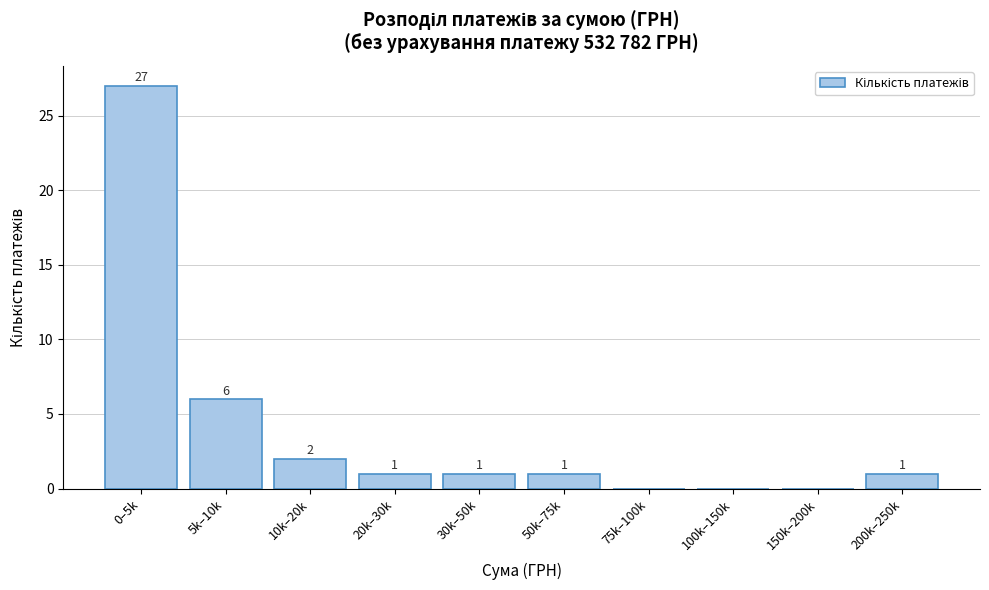

Reading left to right, extract all data points from this chart.

0–5k=27	5k–10k=6	10k–20k=2	20k–30k=1	30k–50k=1	50k–75k=1	75k–100k=0	100k–150k=0	150k–200k=0	200k–250k=1